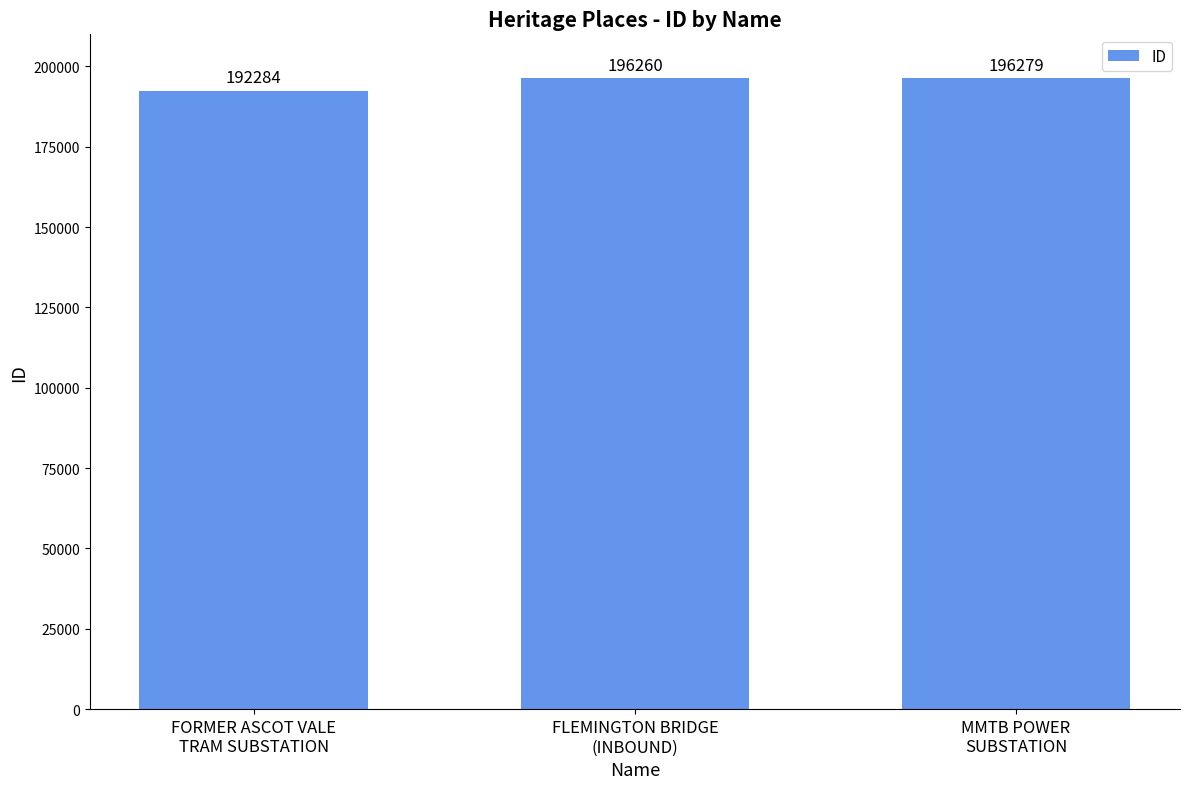

Count the number of categories in the chart.

3